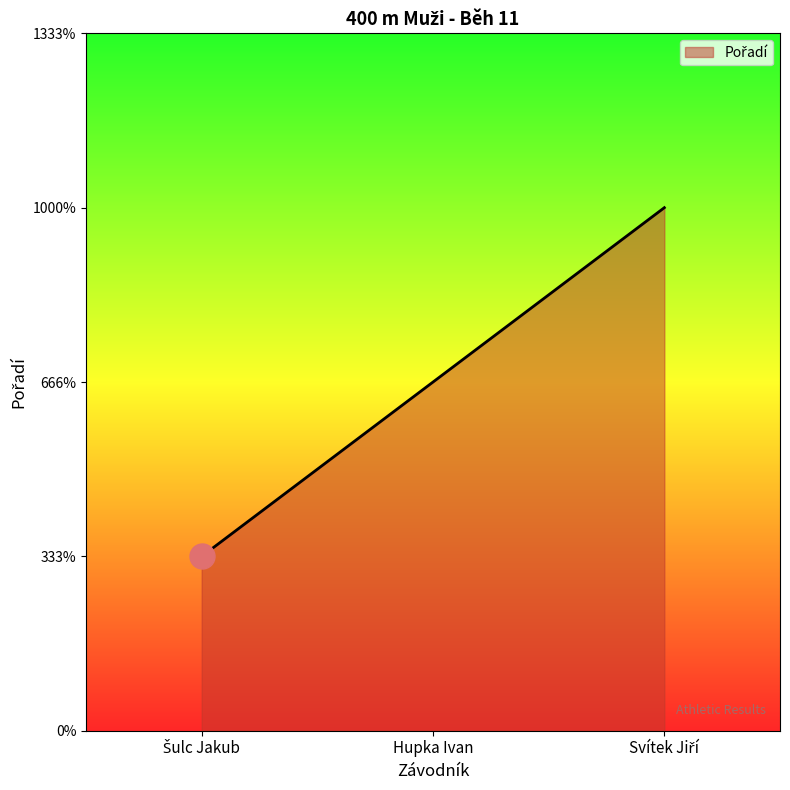

Does the chart display data point markers on the line(s)?

No